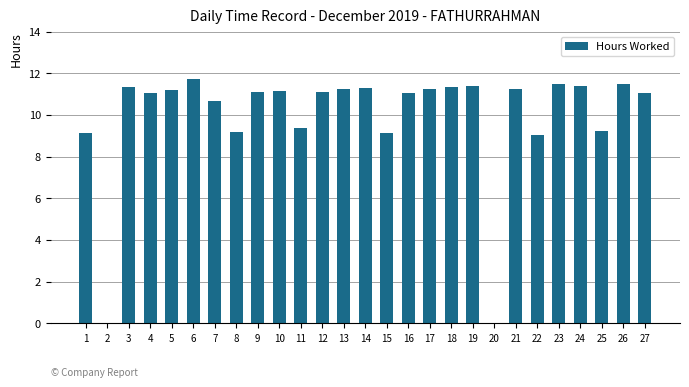

What is the greatest value displayed?

11.7